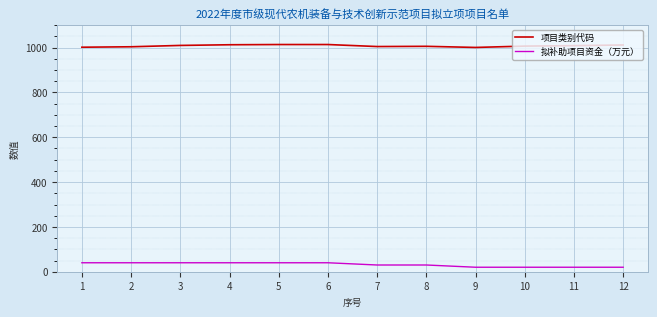

What is the minimum value for 项目类别代码?

1001